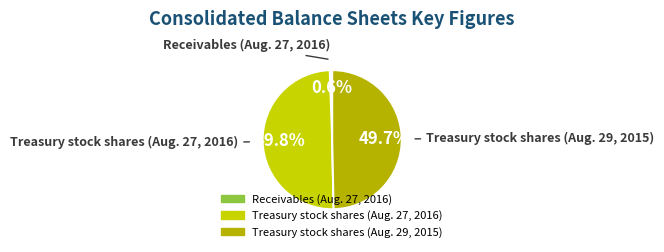

The Receivables (Aug. 27, 2016) slice represents 11% of the pie. True or false?

False